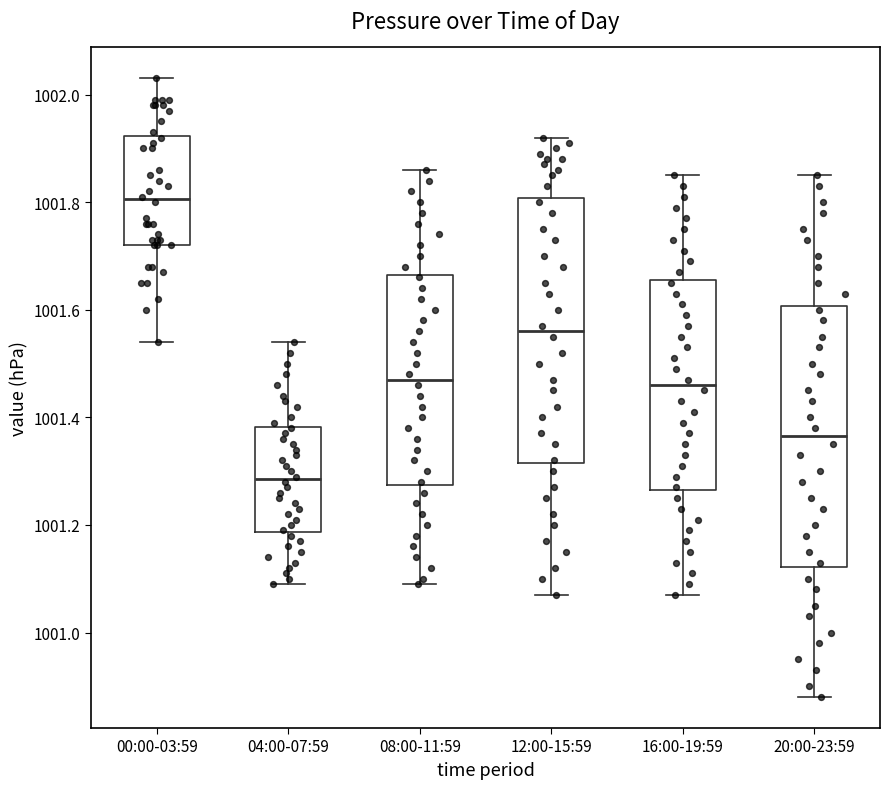

Which box has the lowest median line?

04:00-07:59